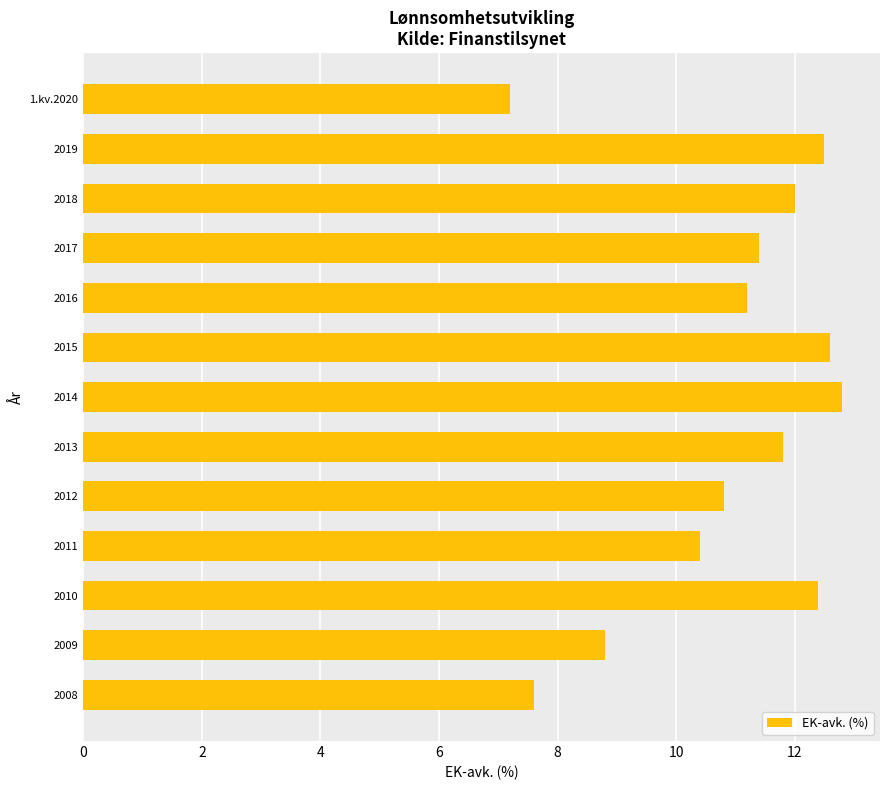

Which category has the lowest value across all series?

1.kv.2020